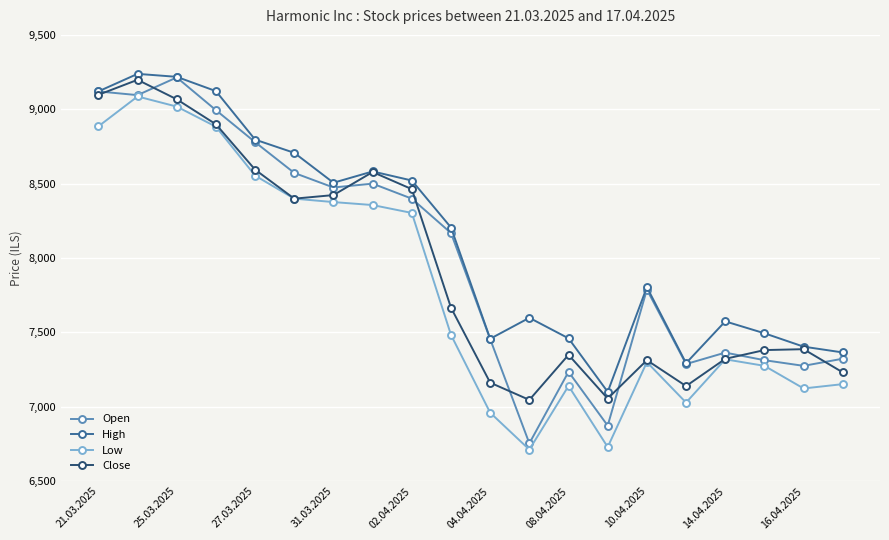

Rank the series by their average value, from highest to lowest.

High, Open, Close, Low